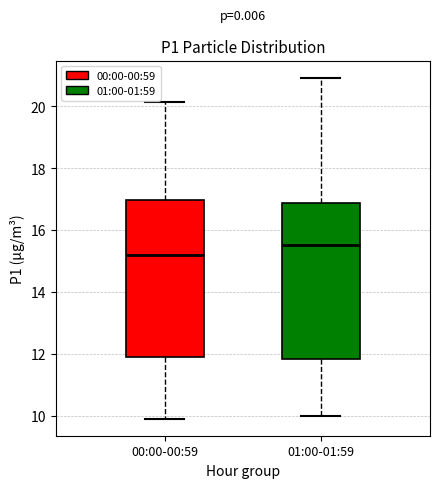

Reading left to right, transcribe this box plot: for each box, give where its median line is, the range the box spans, and where its two whiskers end, as read against the y-axis. The values are not printed on the chart, so give them approximately, as read against the axis.

00:00-00:59: median 15.2, box 11.8 to 17.0, whiskers 10.0 to 20.2
01:00-01:59: median 15.6, box 11.8 to 16.8, whiskers 10.0 to 21.0